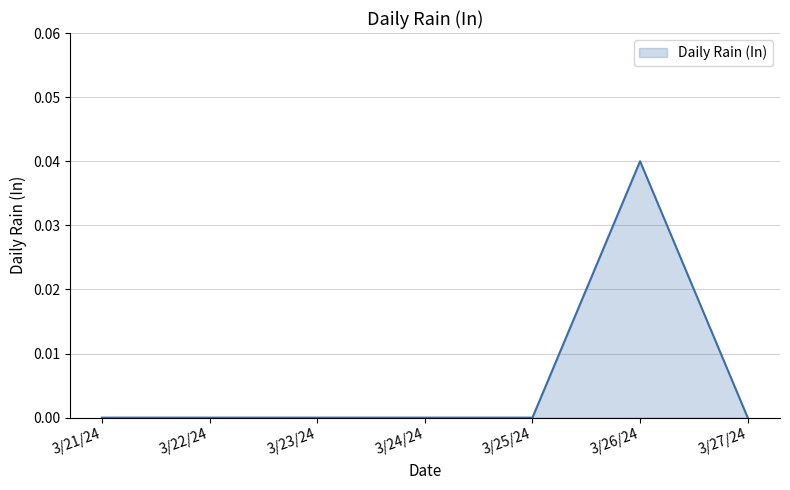

Does the chart display data point markers on the line(s)?

No